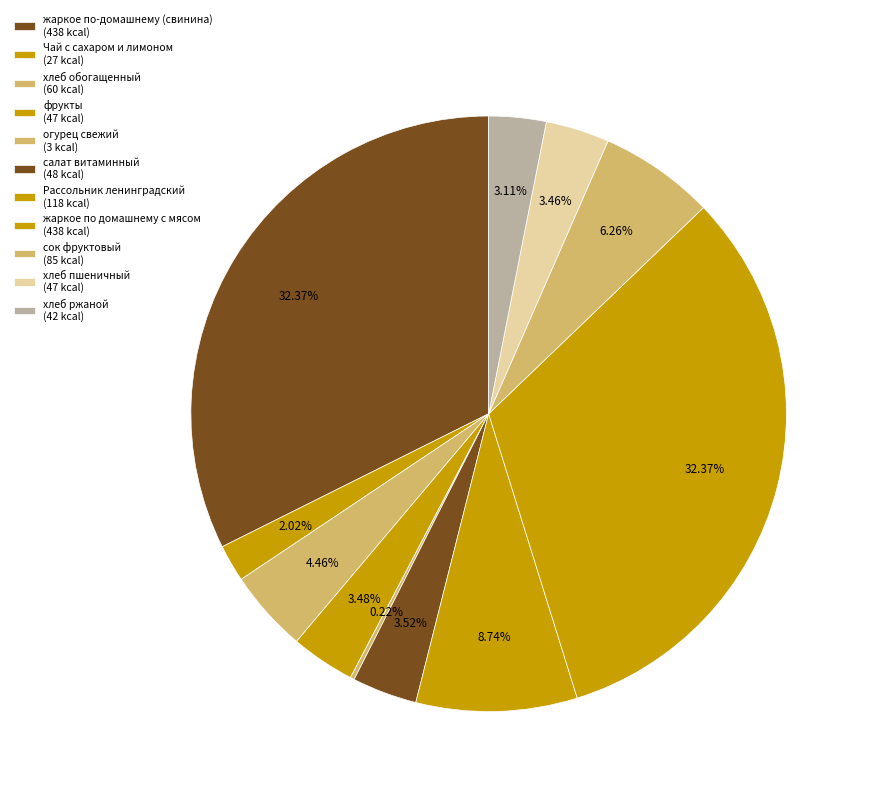

Rank the categories by value from lowest to highest.

огурец свежий, Чай с сахаром и лимоном, хлеб ржаной, хлеб пшеничный, фрукты, салат витаминный, хлеб обогащенный, сок фруктовый, Рассольник ленинградский, жаркое по-домашнему (свинина), жаркое по домашнему с мясом